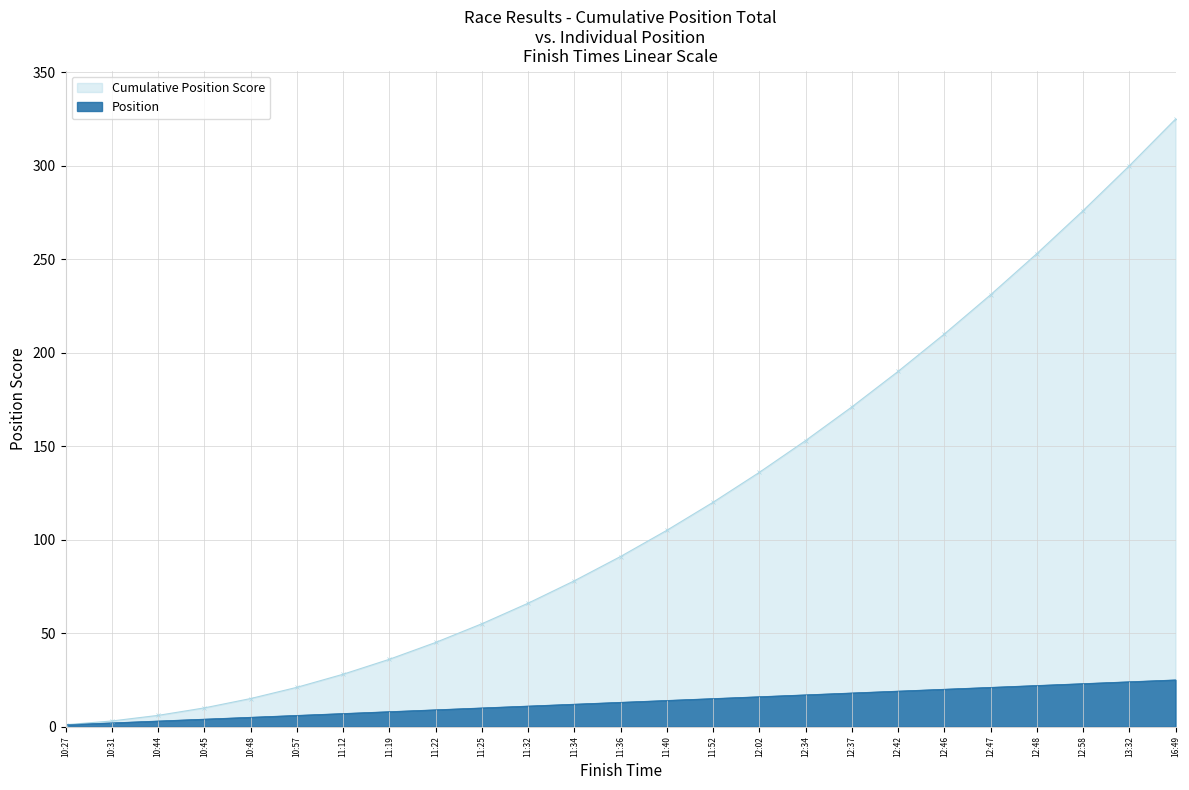

What position from the right is 11:19?

18